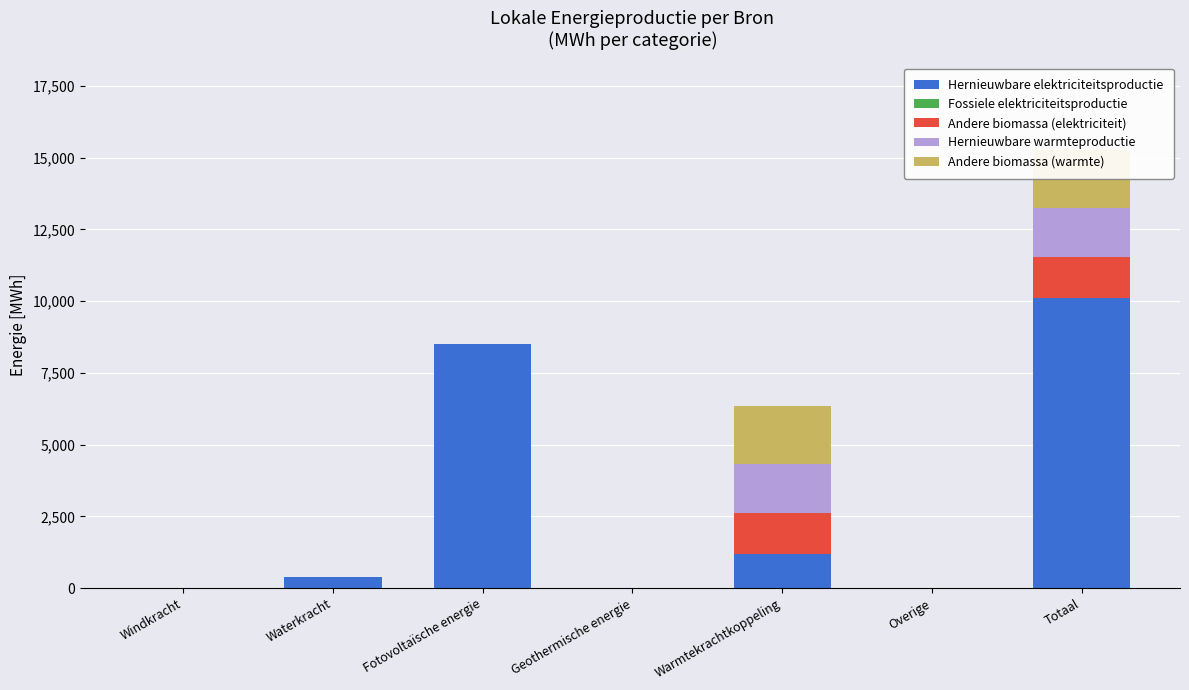

What is the highest value of the Andere biomassa (elektriciteit) series?

1414.8